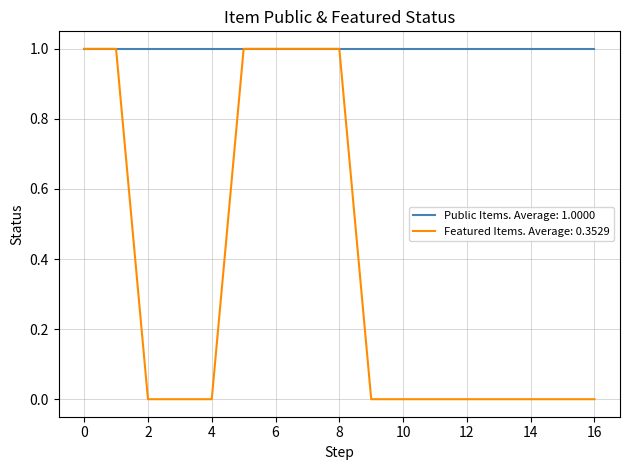

Which series has the largest range (max minus min)?

Featured Items. Average: 0.3529